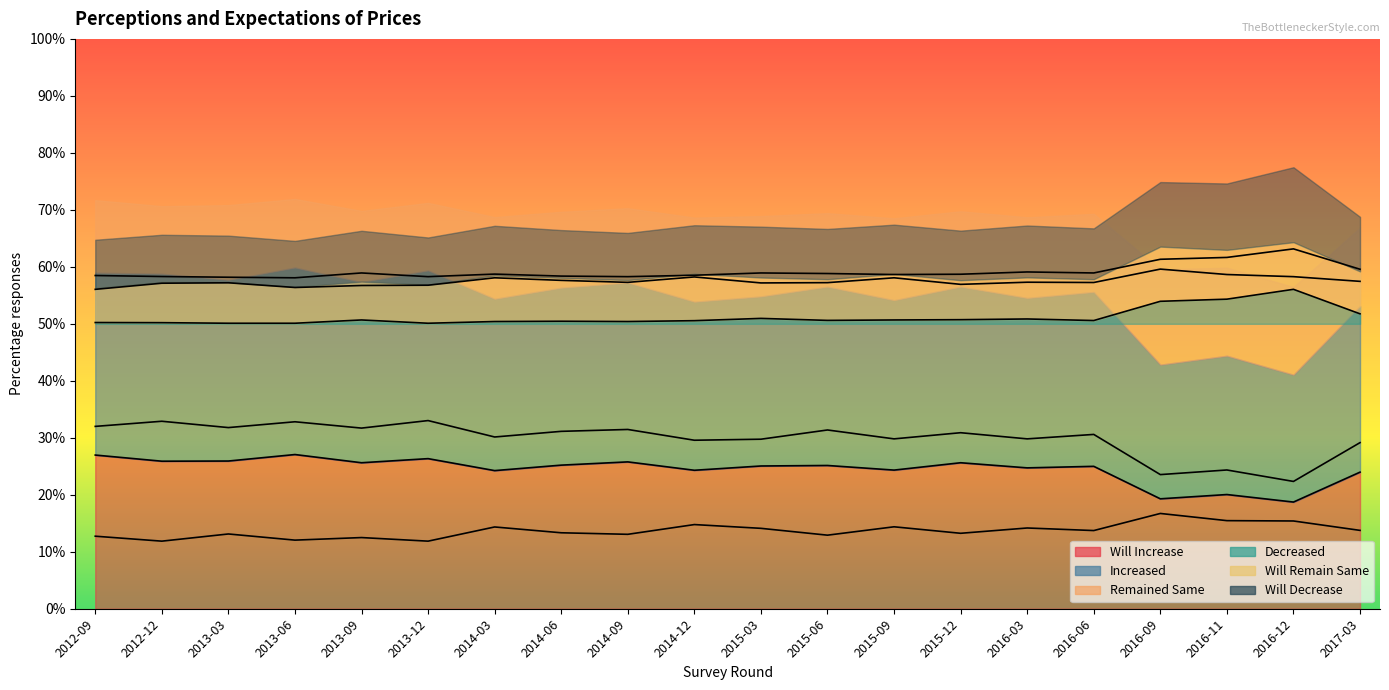

How many lines are shown in the chart?

6